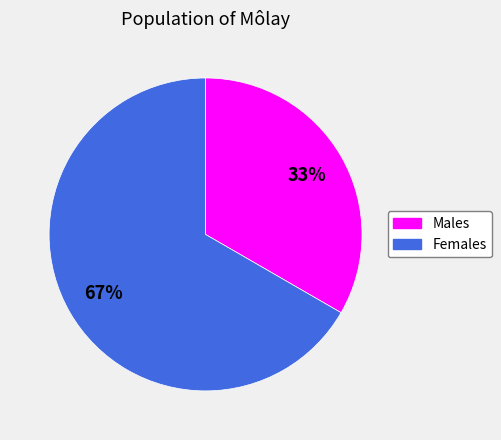

To the nearest percent, what is the average slice percentage?

50%